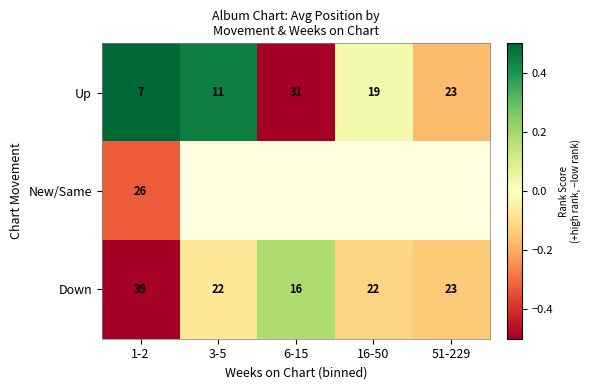

Is the value of Up at 1-2 greater than the value of Down at 51-229?

No